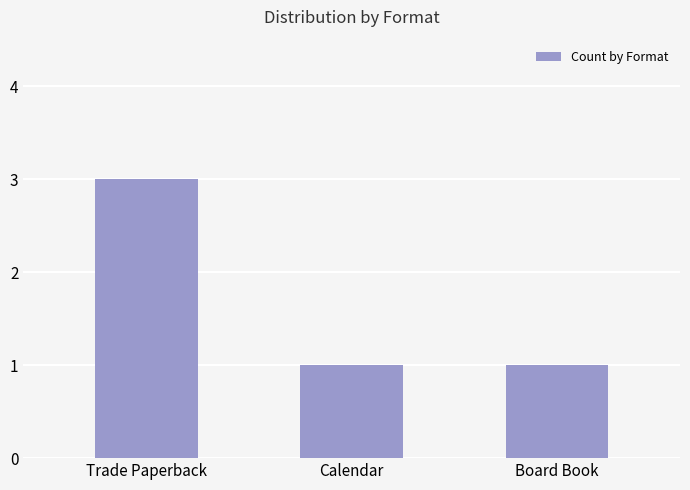

Reading left to right, transcribe all the data shown in this chart.

Trade Paperback=3	Calendar=1	Board Book=1